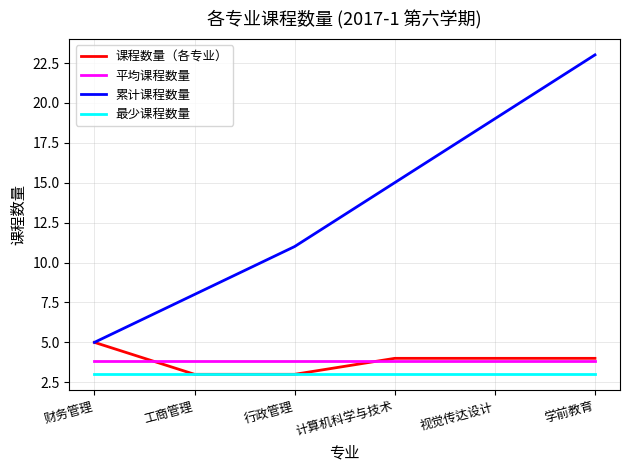

True or false: 平均课程数量 and 累计课程数量 cross at least once.

False